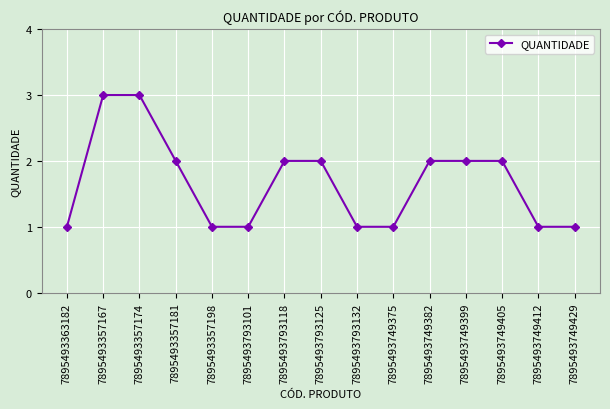

Between 7895493793132 and 7895493357167, which is larger?

7895493357167